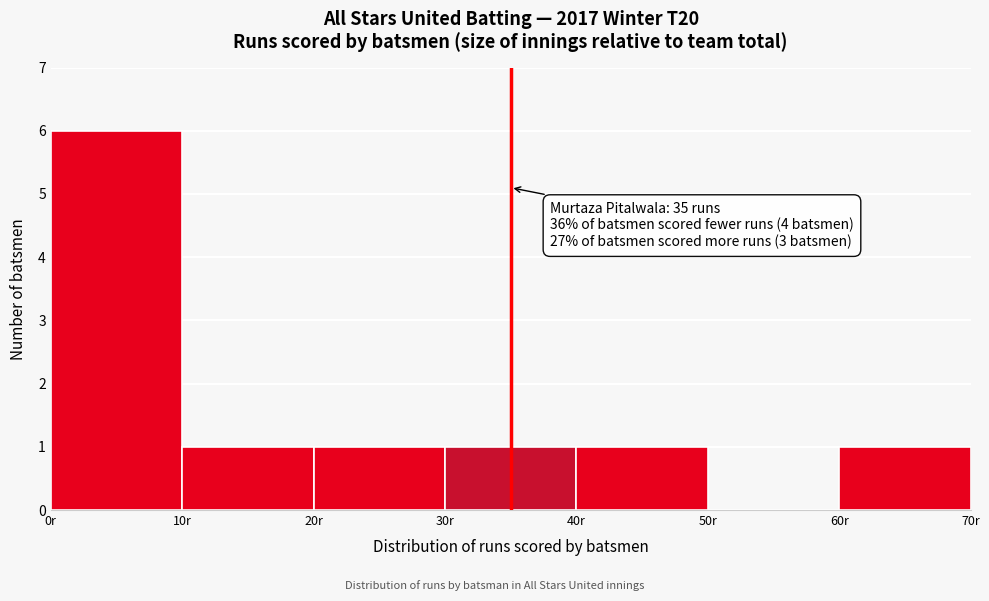

Which range on the x-axis has the tallest bar?

0 to 10